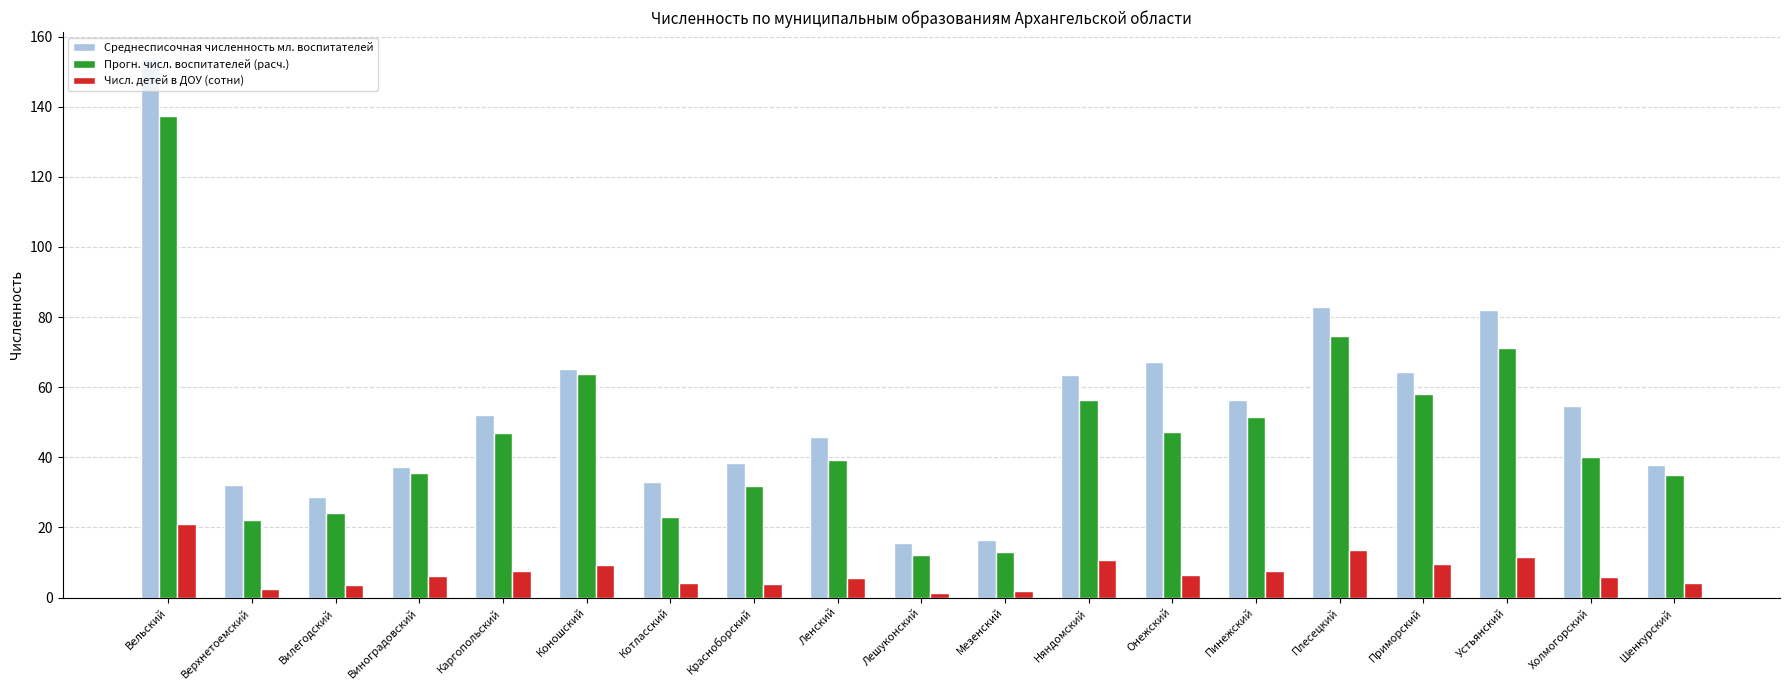

List the series in order of their overall mean, highest first.

Среднесписочная численность мл. воспитателей, Прогн. числ. воспитателей (расч.), Числ. детей в ДОУ (сотни)